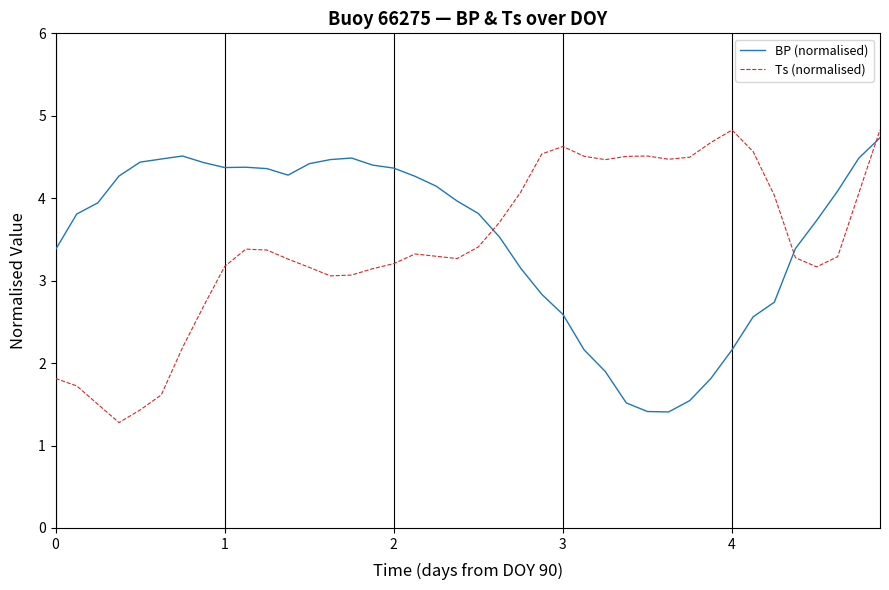

What is the sum of all Ts (normalised) values?

137.0